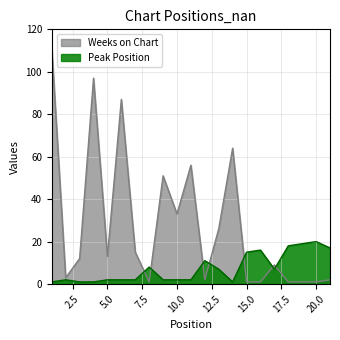

At which category is the sum across all series the highest?

1